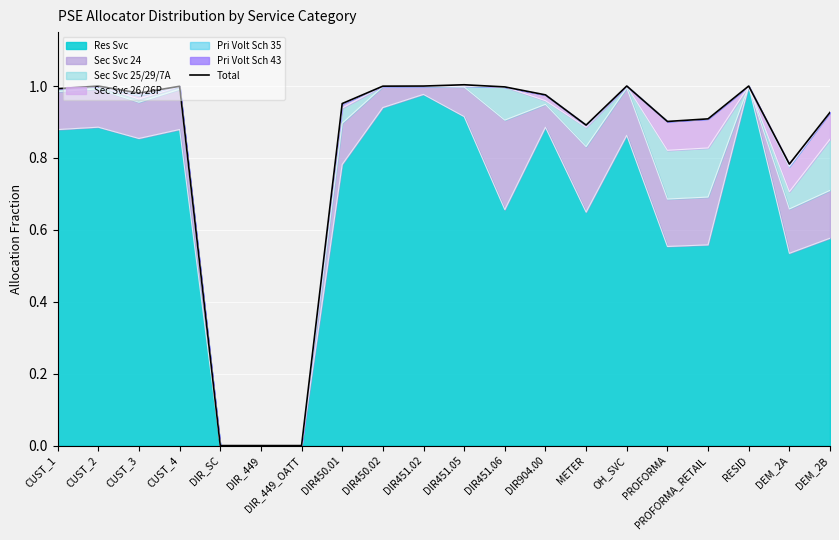

Reading left to right, extract all data points from this chart.

CUST_1=1.0	CUST_2=1.0	CUST_3=1.0	CUST_4=1.0	DIR_SC=0.0	DIR_449=0.0	DIR_449_OATT=0.0	DIR450.01=1.0	DIR450.02=1.0	DIR451.02=1.0	DIR451.05=1.0	DIR451.06=1.0	DIR904.00=1.0	METER=0.9	OH_SVC=1.0	PROFORMA=0.9	PROFORMA_RETAIL=0.9	RESID=1.0	DEM_2A=0.8	DEM_2B=0.9